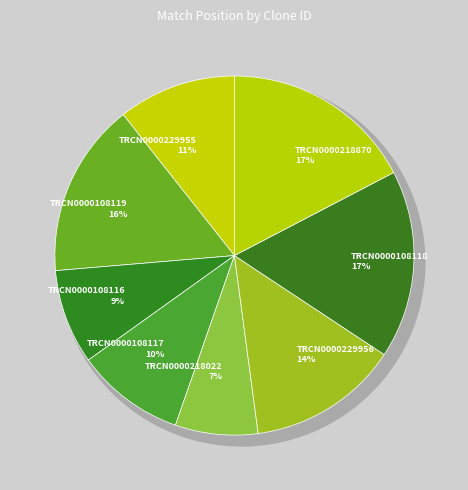

Rank the categories by value from lowest to highest.

TRCN0000218022, TRCN0000108116, TRCN0000108117, TRCN0000229955, TRCN0000229956, TRCN0000108119, TRCN0000108118, TRCN0000218870